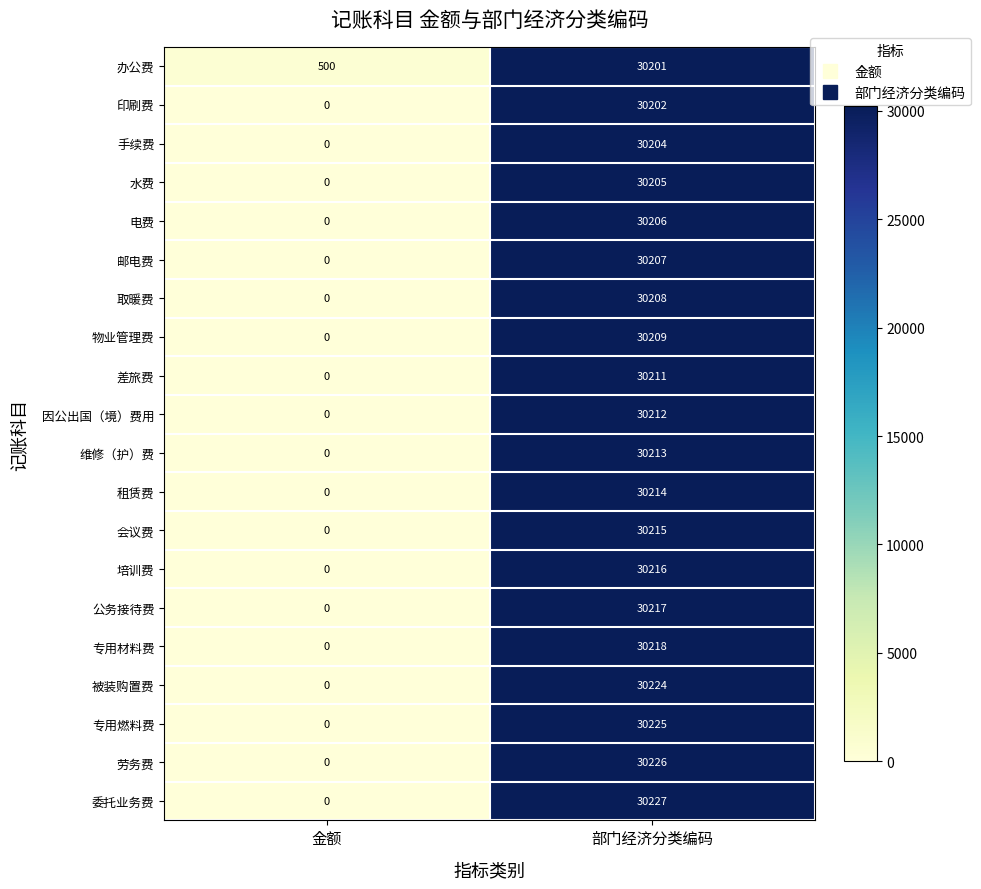

Count the number of data series in this chart.

20